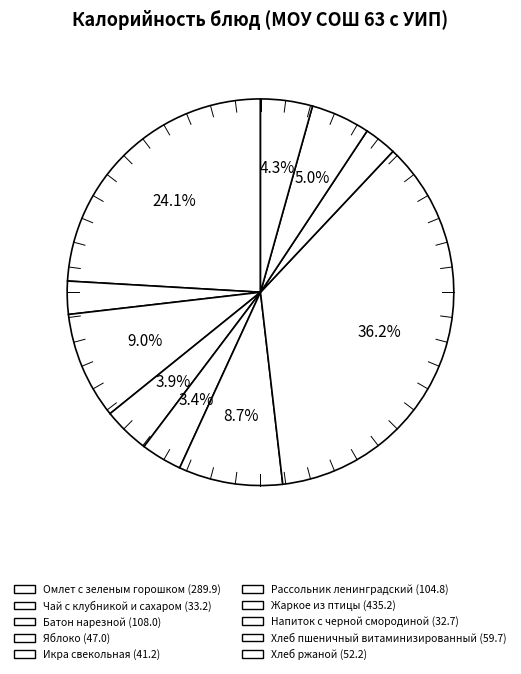

What is the total percentage of Батон нарезной and Жаркое из птицы?

45.1%